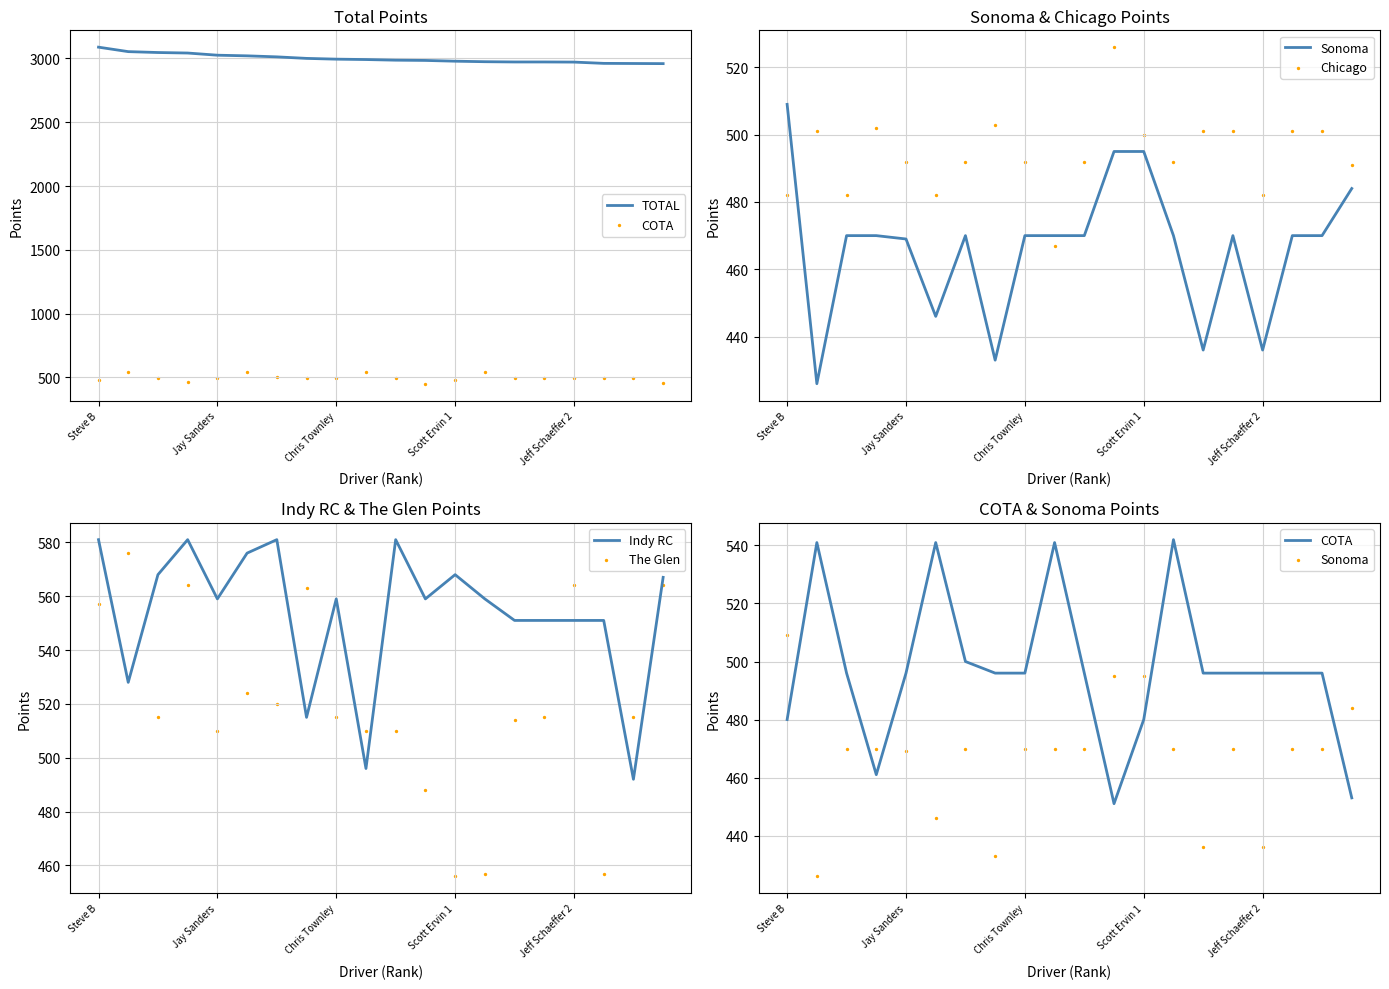

At how many categories does at least one series exceed 1198?

20